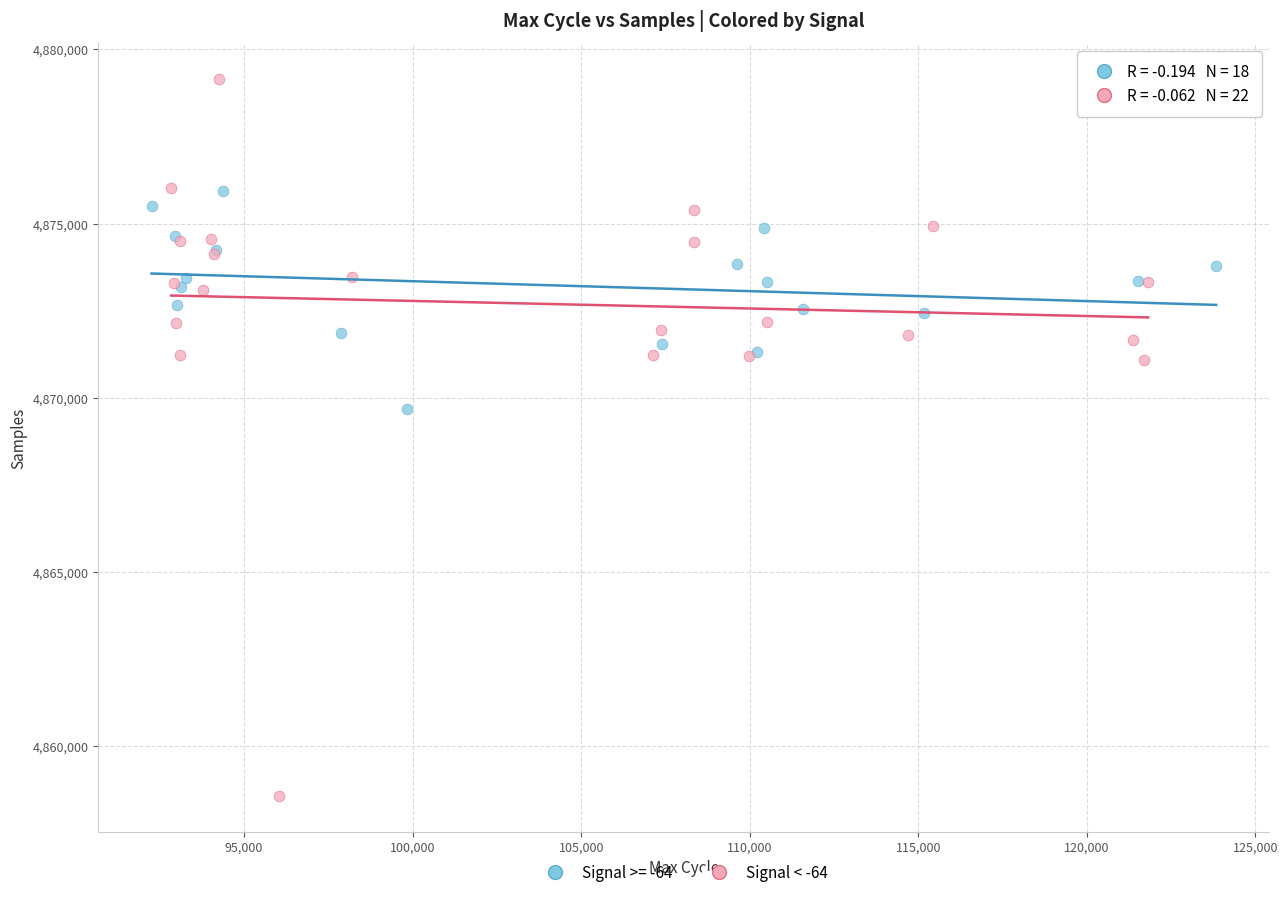

Which series reaches the minimum Y coordinate?

Signal < -64